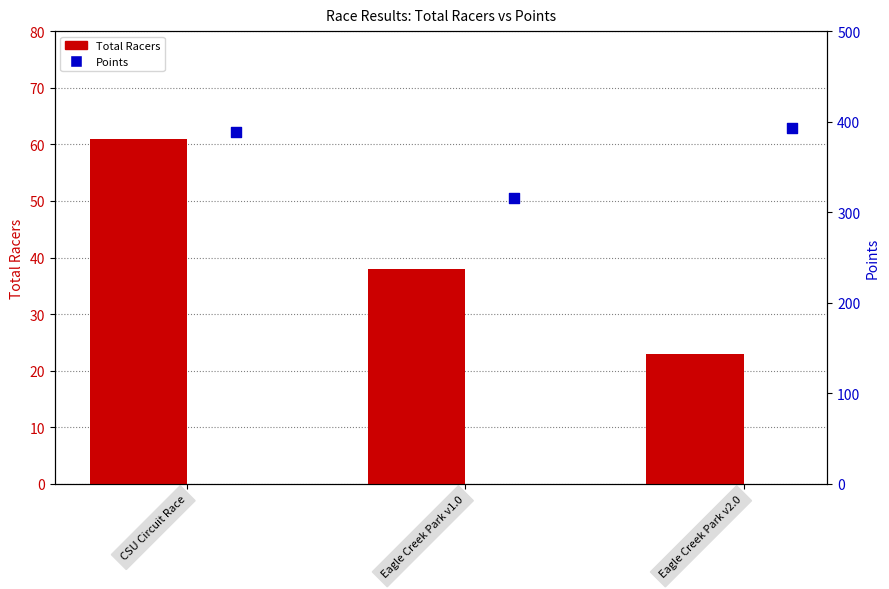

Is the value of Total Racers at Eagle Creek Park v1.0 greater than the value of Points at CSU Circuit Race?

No